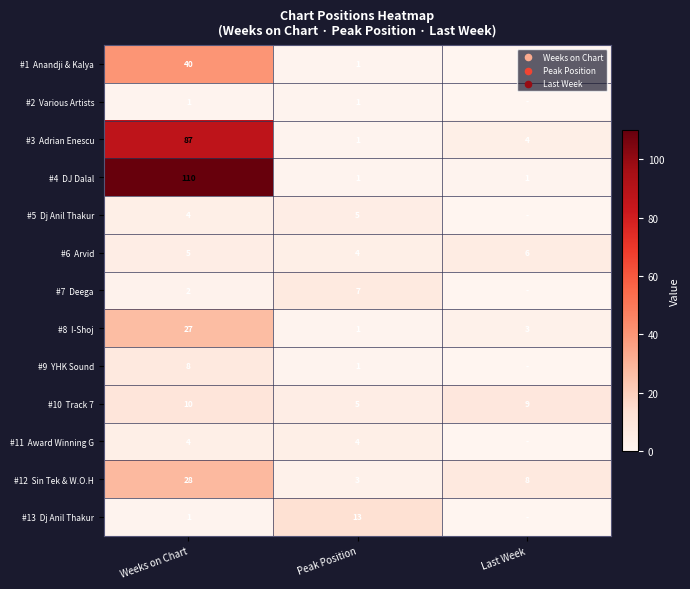

What is the spread (max minus min) of values at Peak Position?

12